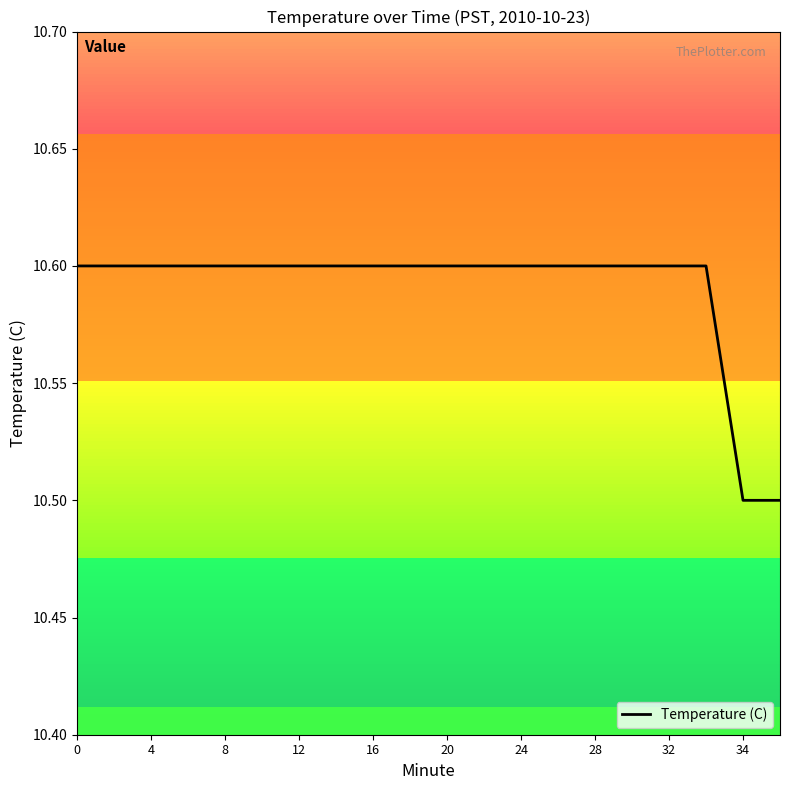

Is this an area chart (filled region under the line)?

No